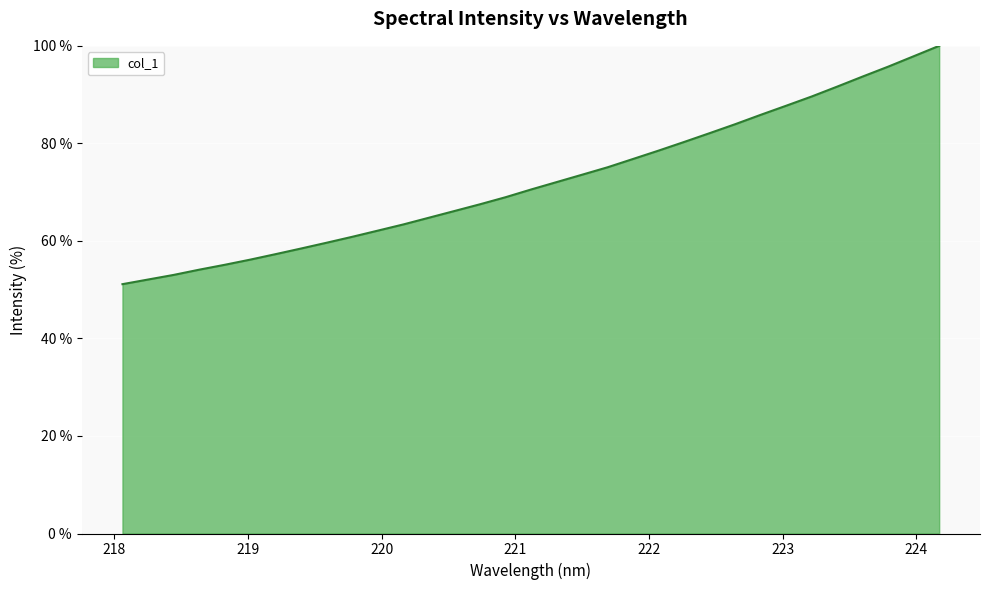

What is the minimum value shown in the chart?

51.1